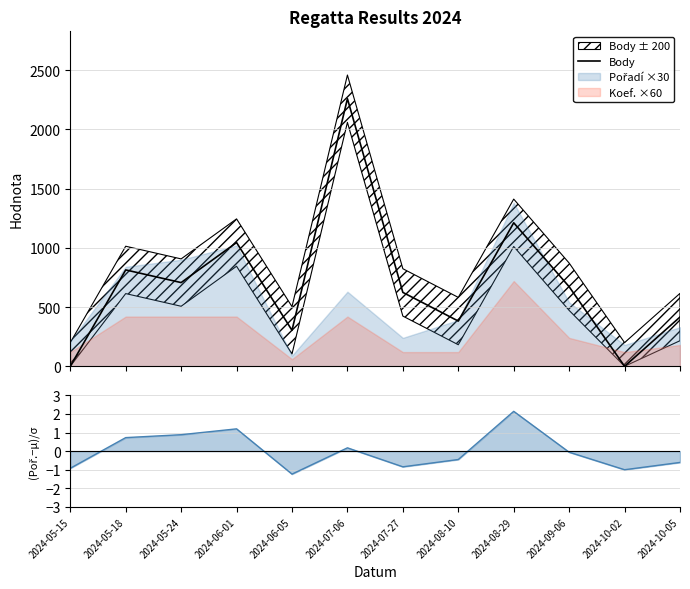

What is the maximum value shown in the chart?

2260